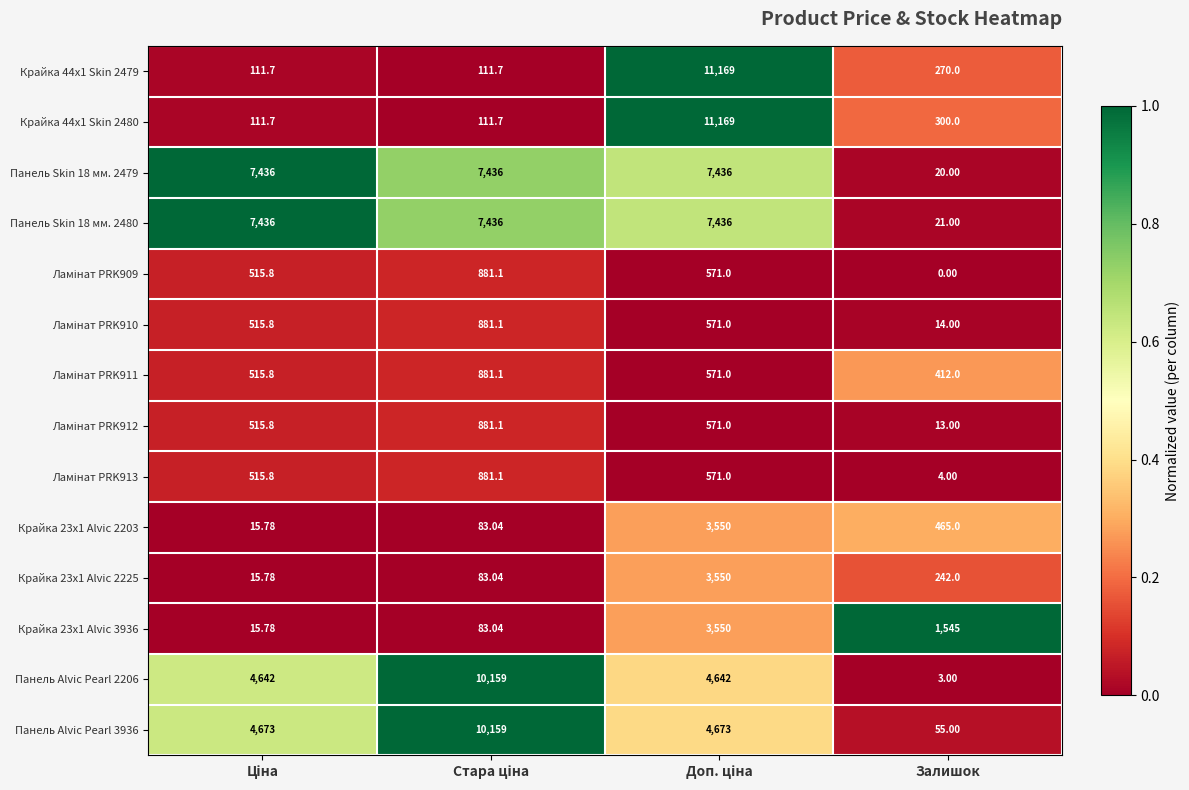

At which category does the chart reach its minimum across all series?

Залишок